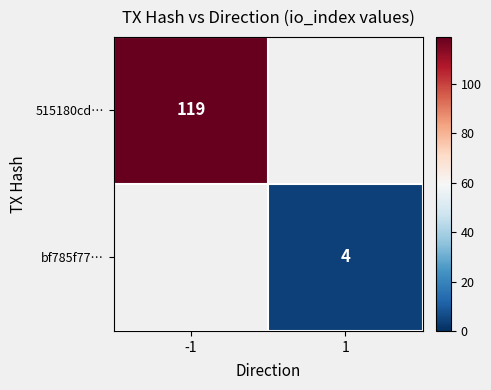

Is it true that bf785f77… equals 7 at 1?

False